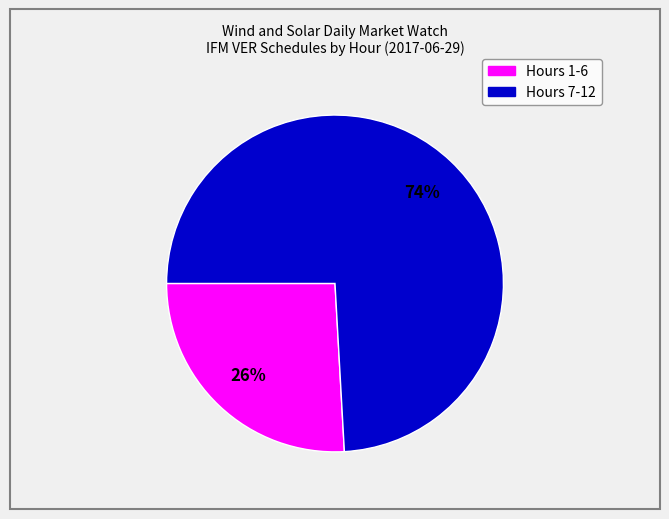

Count the number of slices in the pie.

2